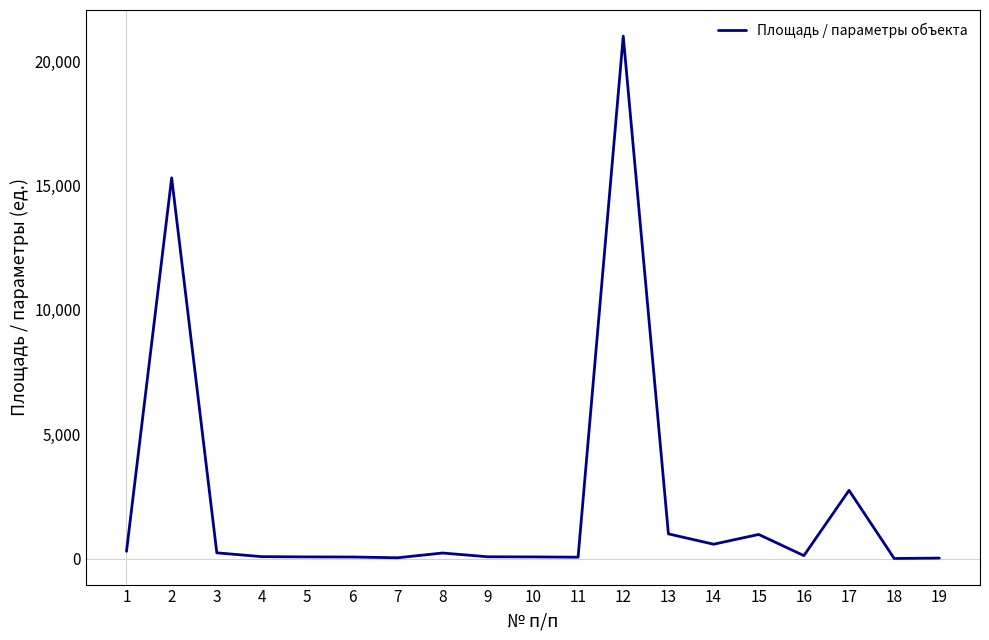

What is the difference between the maximum and minimum values?

20988.0